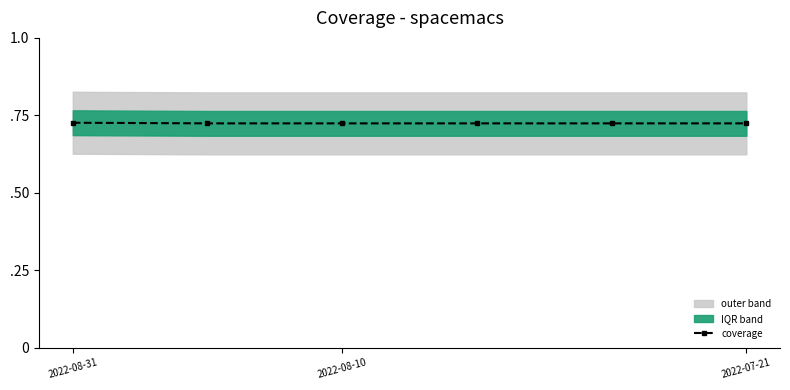

The value at 3 is 72.4. True or false?

True